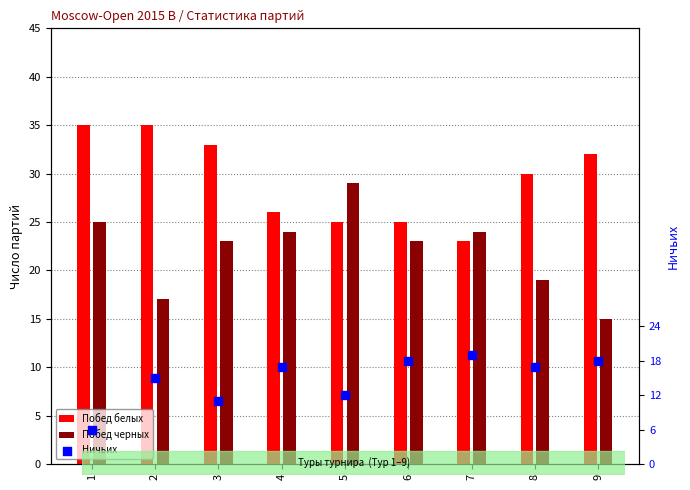

Which series reaches the minimum Y coordinate?

Ничьих